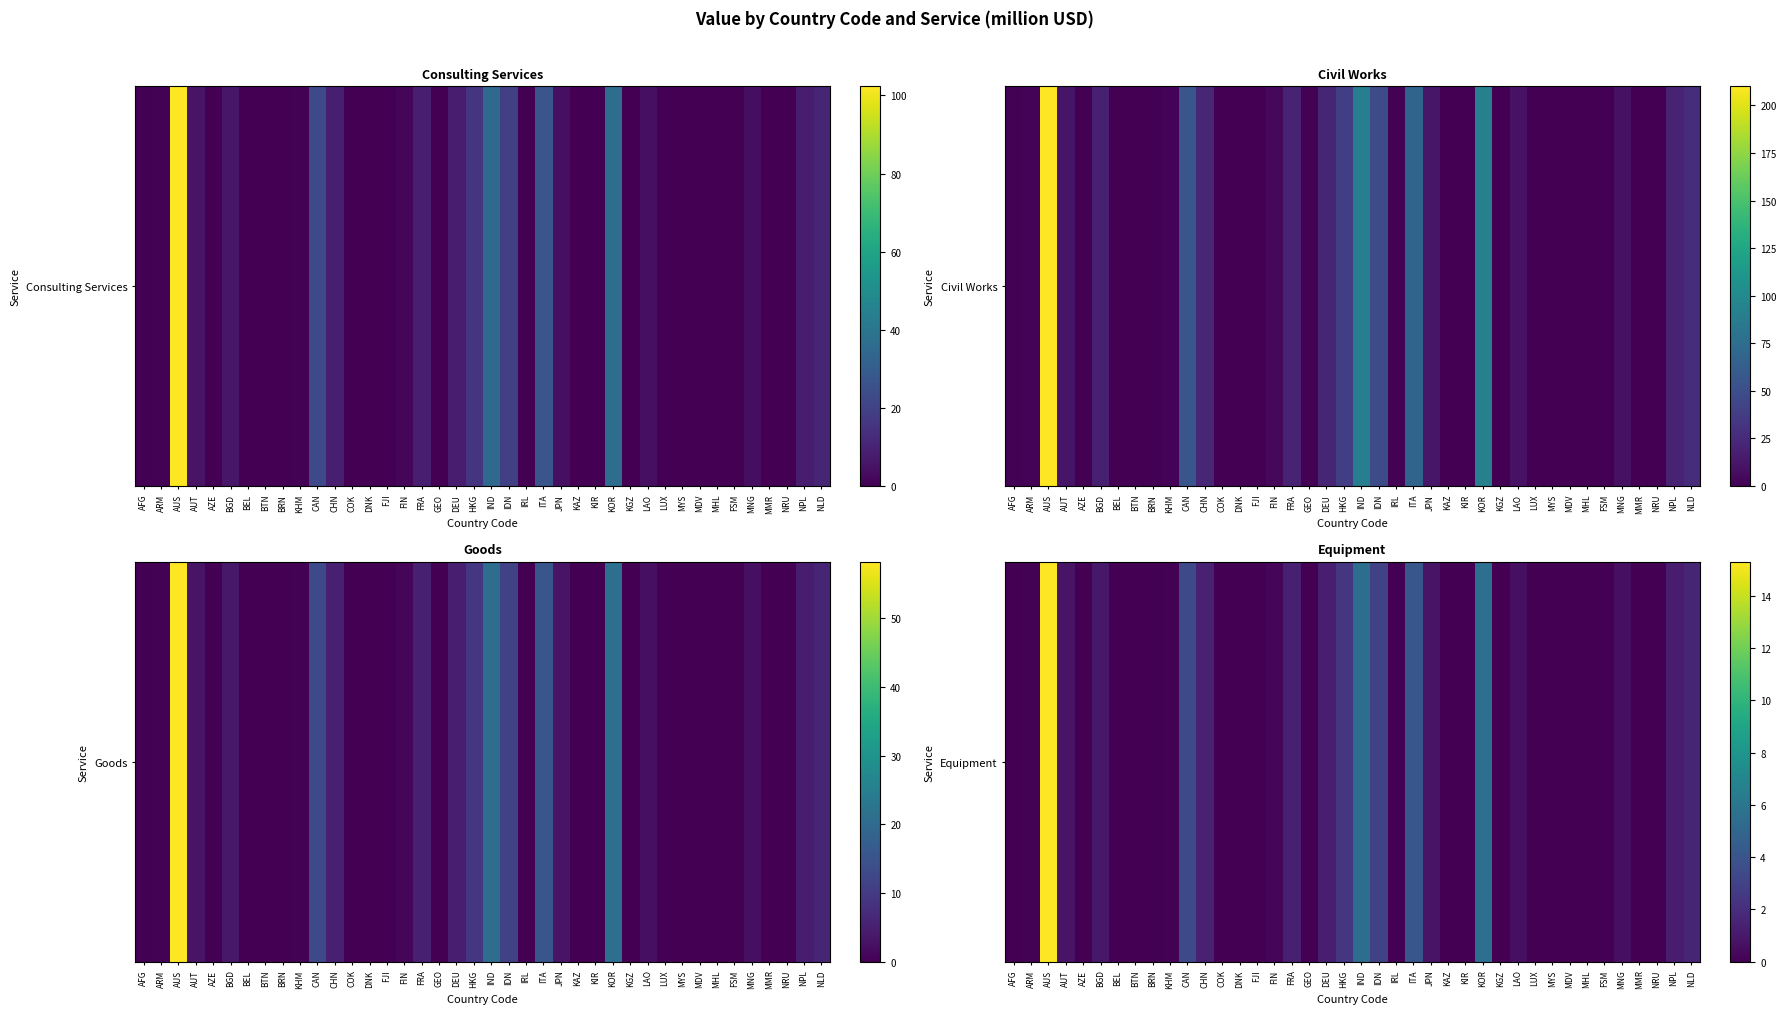

Reading right to left, what are all the values shown in this chart?

1.6	1.2	0.0	0.0	0.6	0.0	0.0	0.0	0.0	0.0	0.6	0.0	5.6	0.0	0.0	0.8	4.1	0.1	3.0	5.5	2.4	1.3	0.1	1.4	0.2	0.0	0.0	0.0	1.4	3.4	0.1	0.0	0.0	0.0	1.0	0.0	0.8	15.3	0.1	0.1